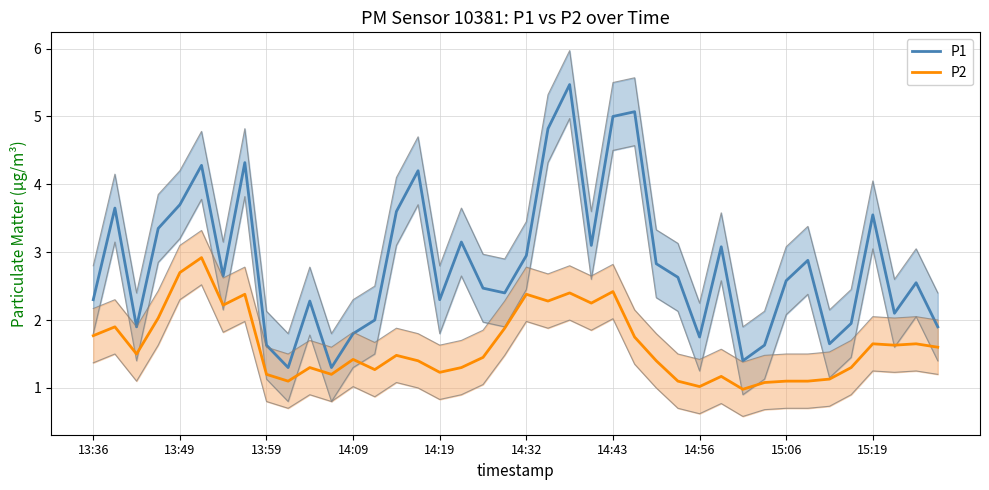

True or false: P2 has a value of 2.8 at 37.

False